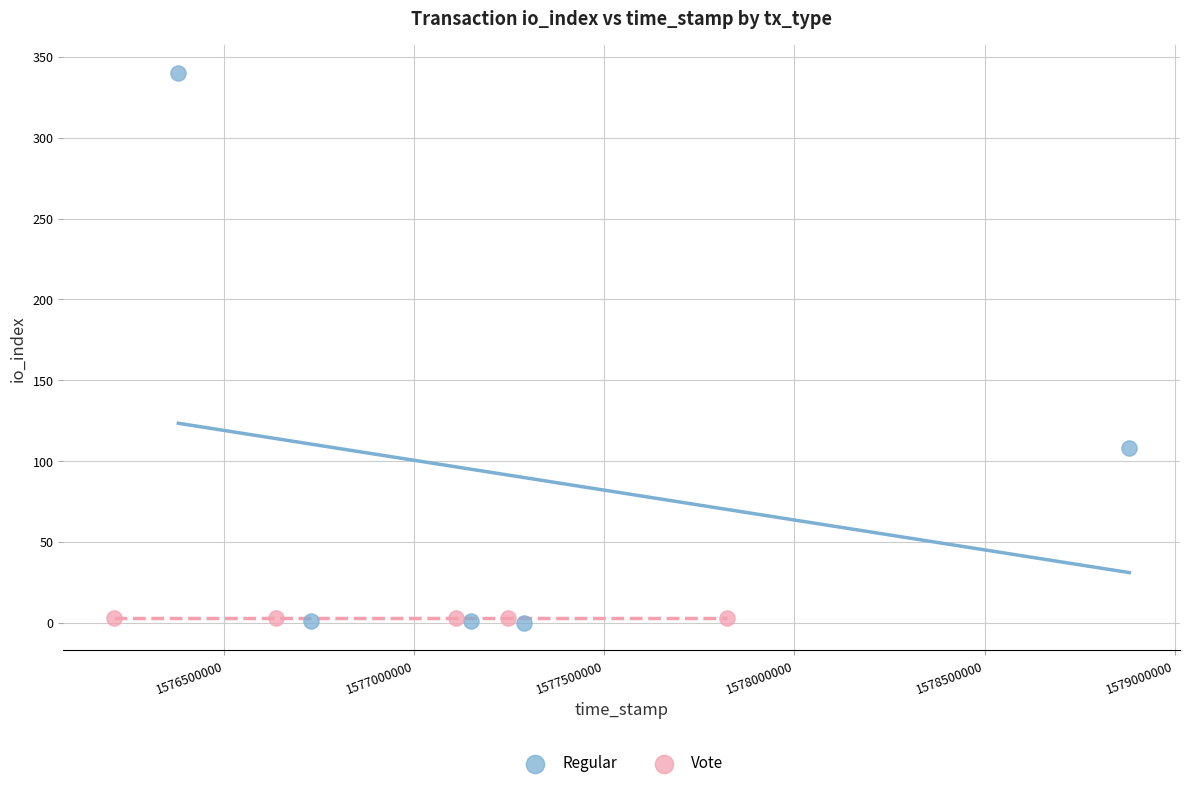

Which series contains the highest Y value?

Regular